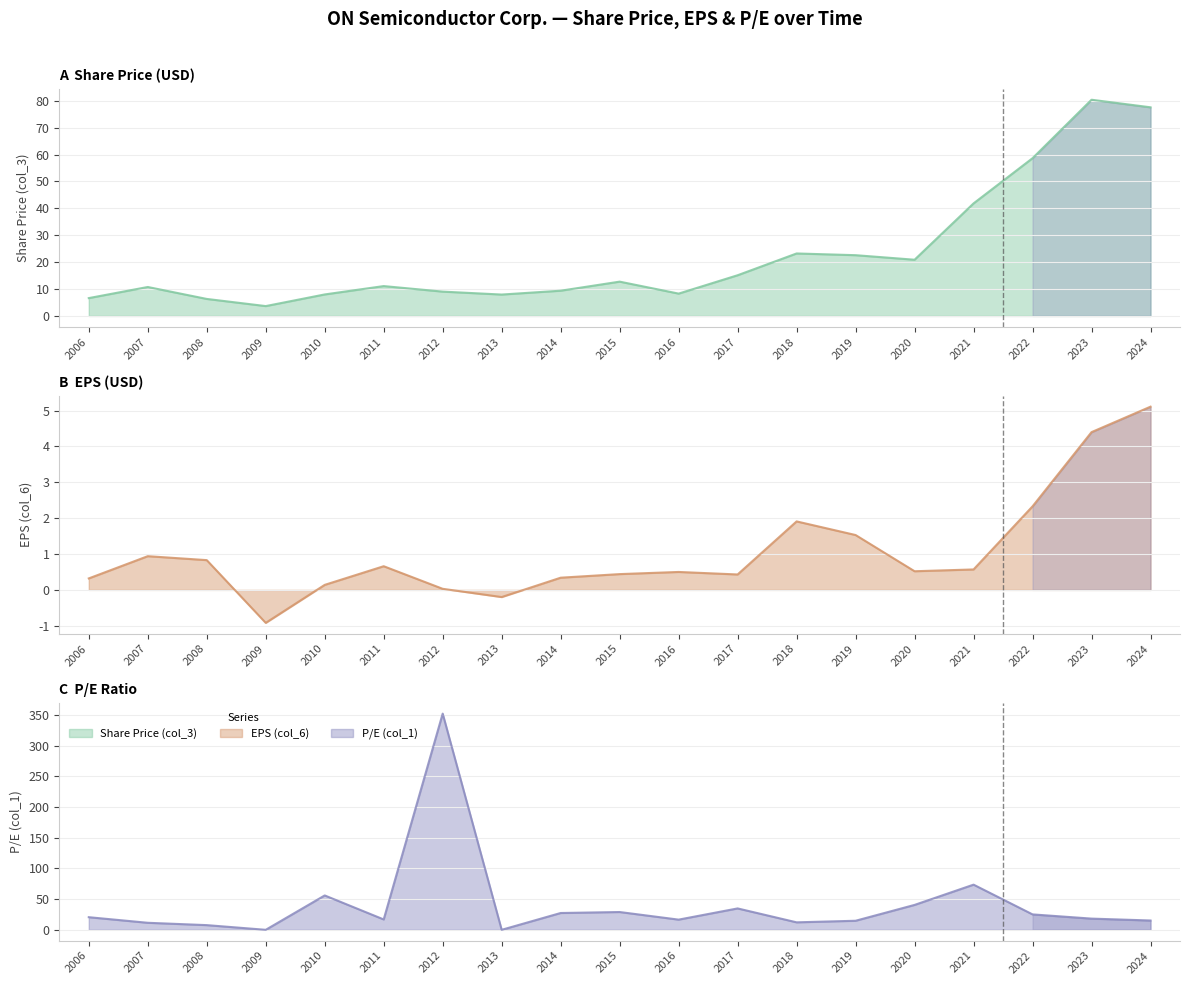

At which label is P/E (col_1) closest to 176?

2021